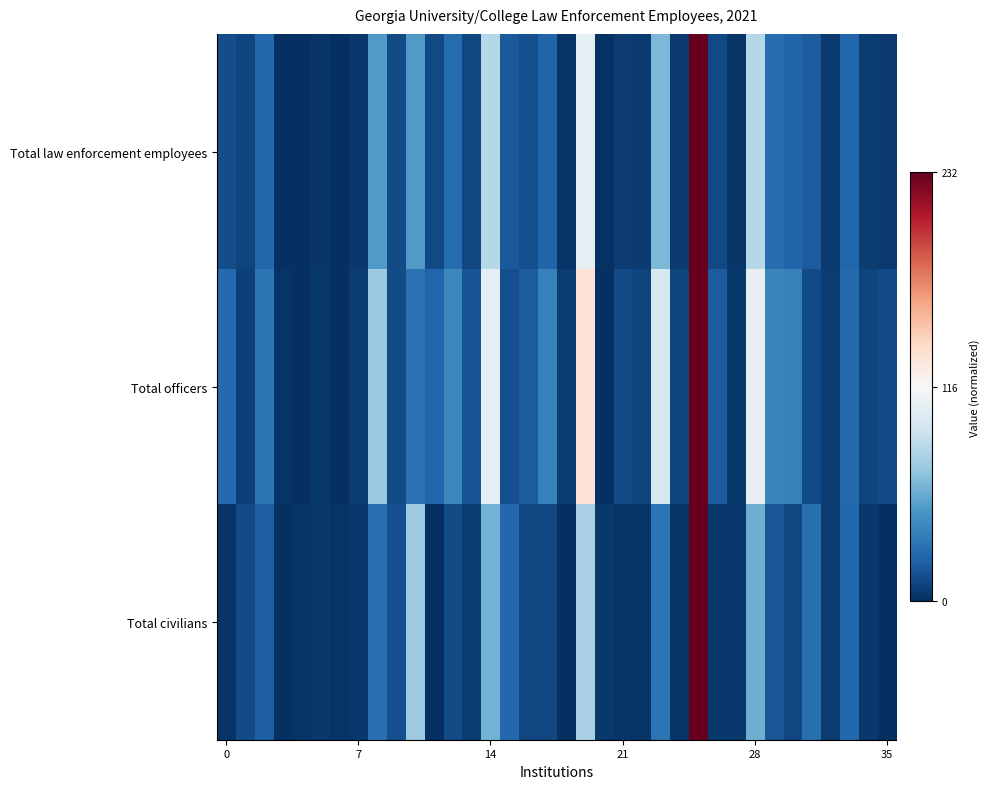

Reading right to left, what are all the values shown in this chart?

Total law enforcement employees: -1.0	-0.9	-0.8	-1.0	-0.8	-0.8	-0.8	-0.3	-1.0	-0.9	1.0	-1.0	-0.4	-1.0	-0.9	-1.0	-0.1	-1.0	-0.8	-0.9	-0.8	-0.3	-0.9	-0.8	-0.9	-0.6	-0.9	-0.6	-1.0	-1.0	-1.0	-1.0	-1.0	-0.8	-0.9	-0.9
Total officers: -0.9	-0.9	-0.8	-0.9	-0.9	-0.7	-0.7	-0.1	-1.0	-0.8	1.0	-0.9	-0.2	-0.9	-0.9	-1.0	0.1	-0.9	-0.7	-0.8	-0.9	-0.1	-0.9	-0.6	-0.8	-0.7	-0.9	-0.4	-0.9	-1.0	-1.0	-1.0	-1.0	-0.7	-0.9	-0.8
Total civilians: -1.0	-1.0	-0.8	-0.9	-0.8	-0.9	-0.9	-0.5	-1.0	-1.0	1.0	-1.0	-0.7	-1.0	-1.0	-1.0	-0.3	-1.0	-0.9	-0.9	-0.8	-0.5	-0.9	-0.9	-1.0	-0.4	-0.9	-0.8	-1.0	-1.0	-1.0	-1.0	-1.0	-0.8	-0.9	-1.0